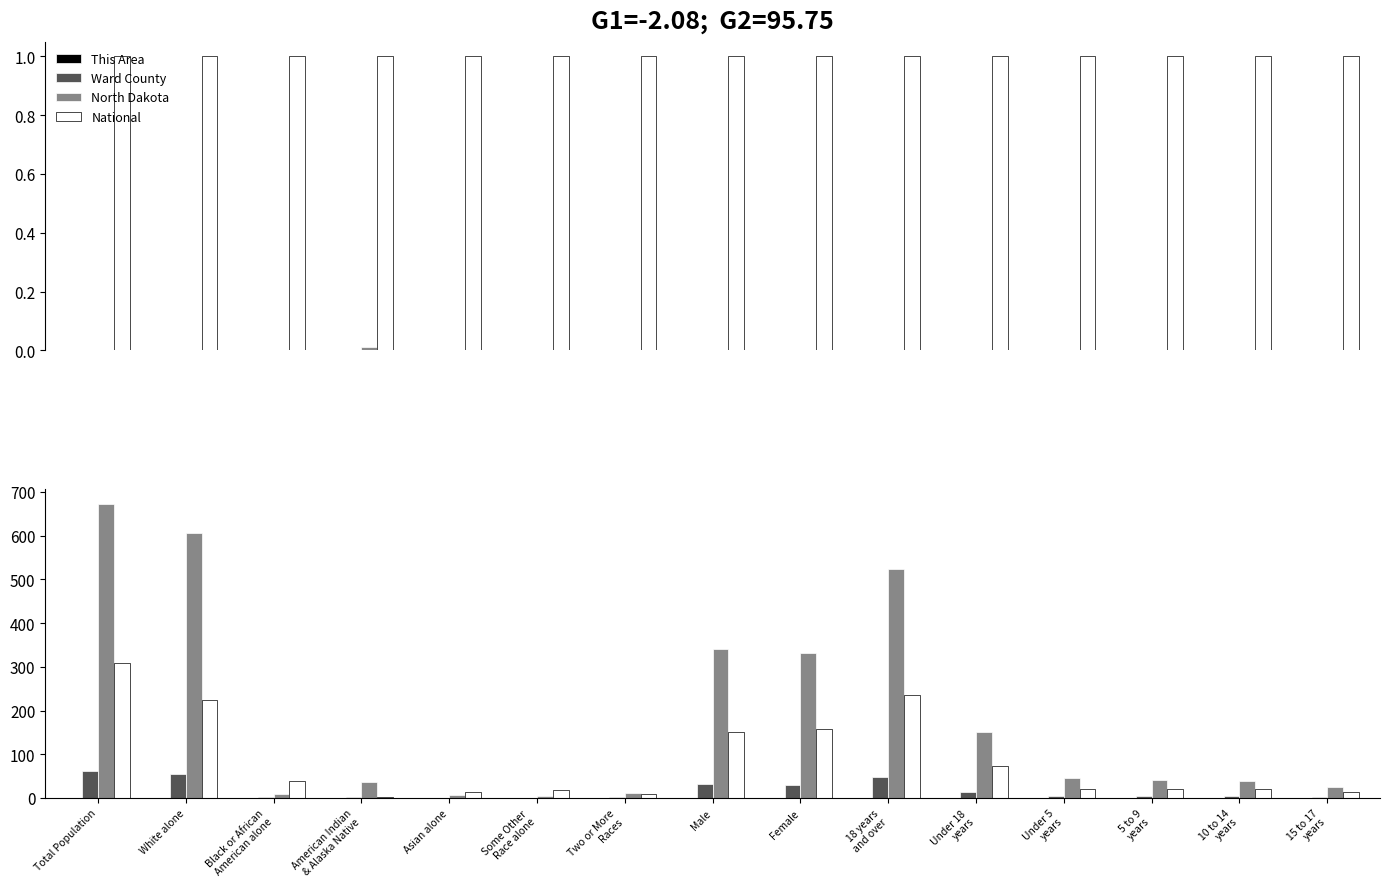

What is the label of the 4th bar from the right?

Under 5
years